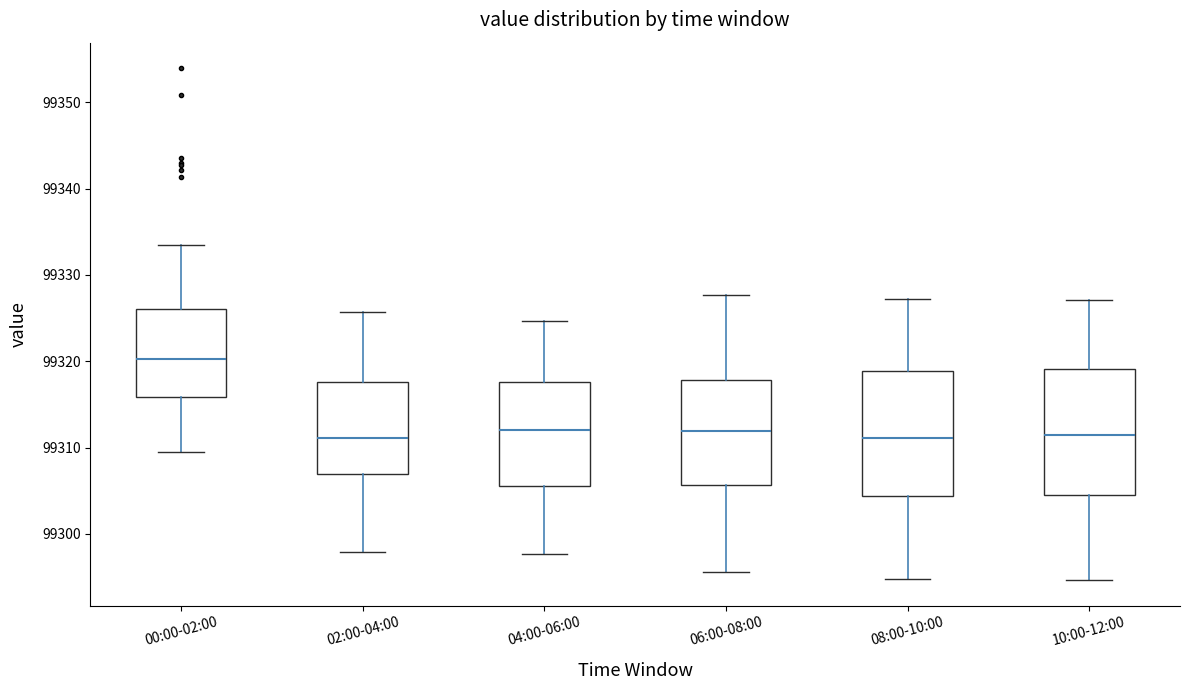

Reading left to right, transcribe this box plot: for each box, give where its median line is, the range the box spans, and where its two whiskers end, as read against the y-axis. The values are not printed on the chart, so give them approximately, as read against the axis.

00:00-02:00: median 99320, box 99316 to 99326, whiskers 99310 to 99333
02:00-04:00: median 99311, box 99307 to 99318, whiskers 99298 to 99326
04:00-06:00: median 99312, box 99306 to 99318, whiskers 99298 to 99325
06:00-08:00: median 99312, box 99306 to 99318, whiskers 99296 to 99328
08:00-10:00: median 99311, box 99304 to 99319, whiskers 99295 to 99327
10:00-12:00: median 99312, box 99304 to 99319, whiskers 99295 to 99327